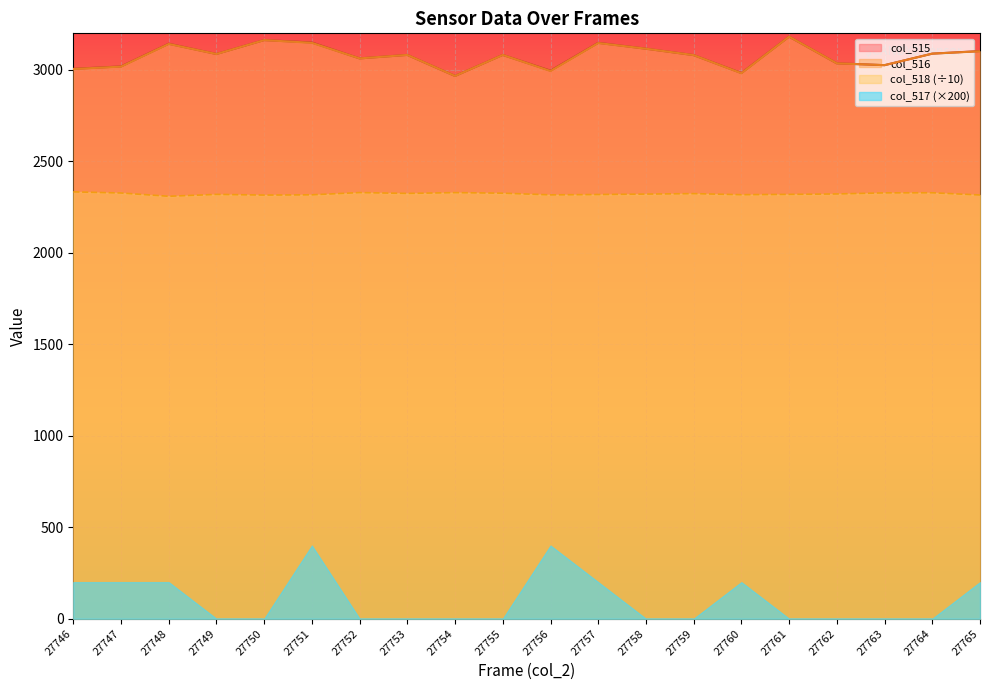

What is the minimum value for col_518 (÷10)?

2309.3